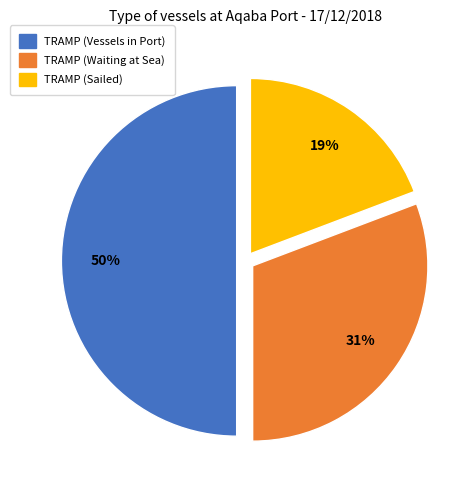

How many slices are in this pie chart?

3